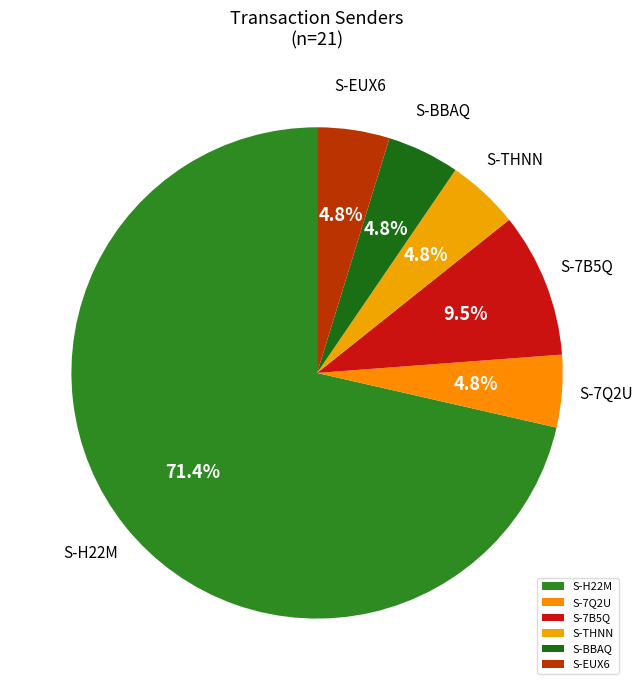

Does any single category account for the majority?

Yes